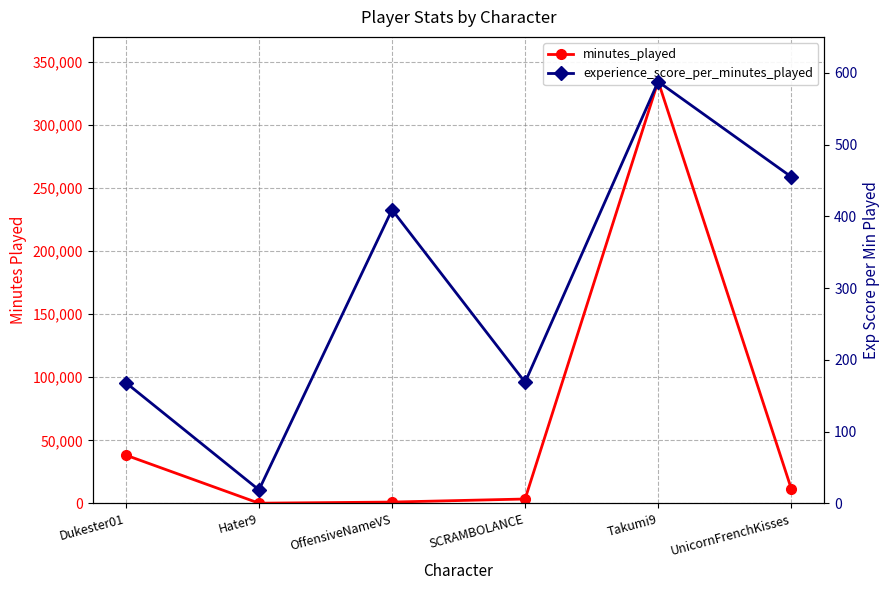

The value of experience_score_per_minutes_played at UnicornFrenchKisses is 455.1. True or false?

True